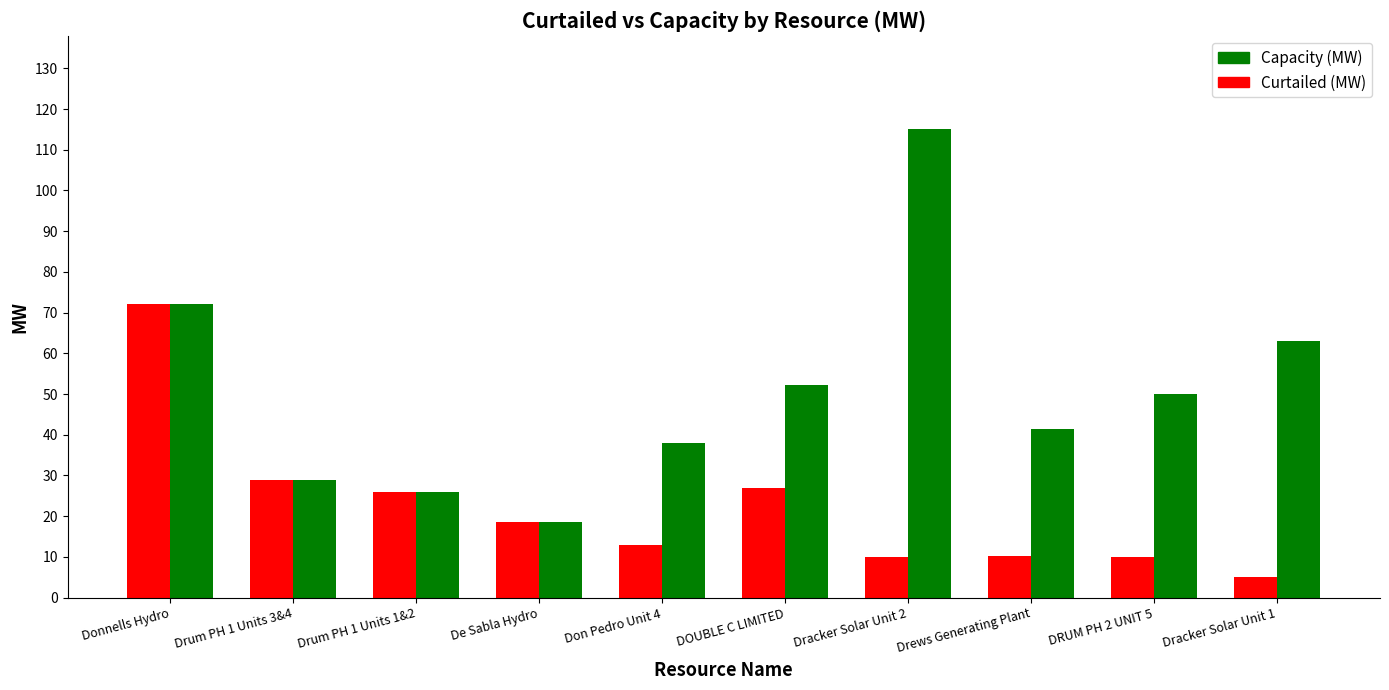

How many data points in Curtailed (MW) are less than 18?

5